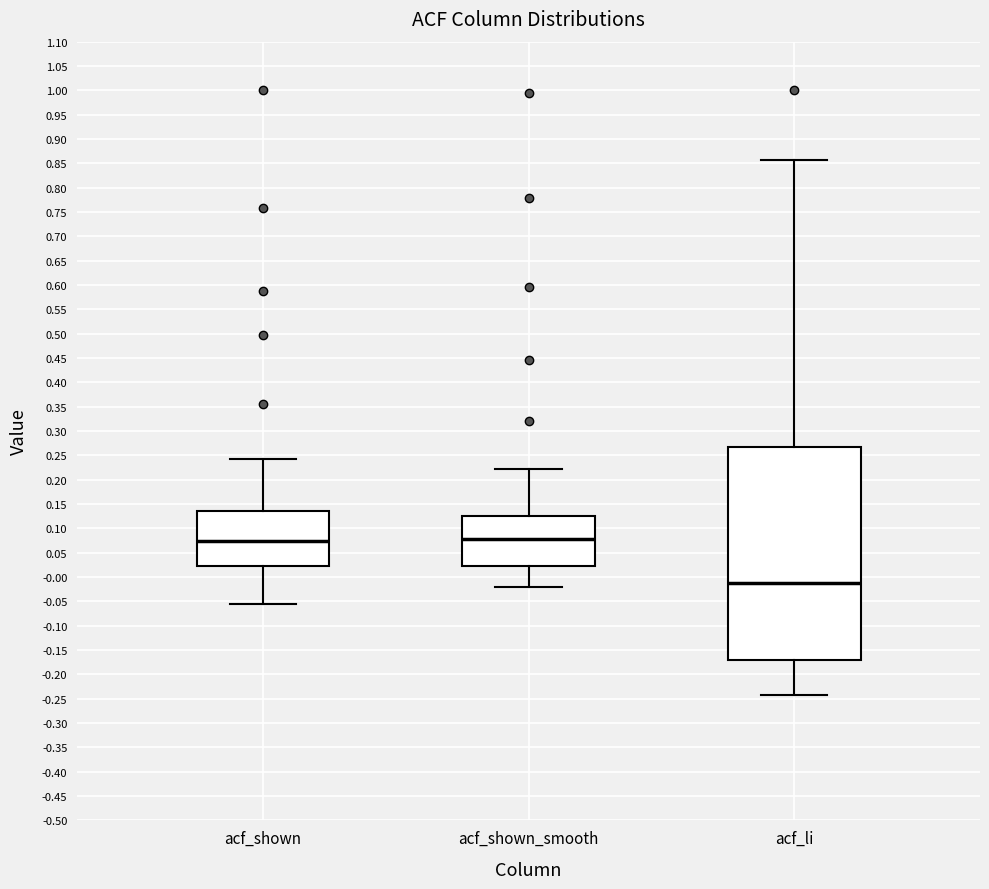

Which box has the lowest median line?

acf_li